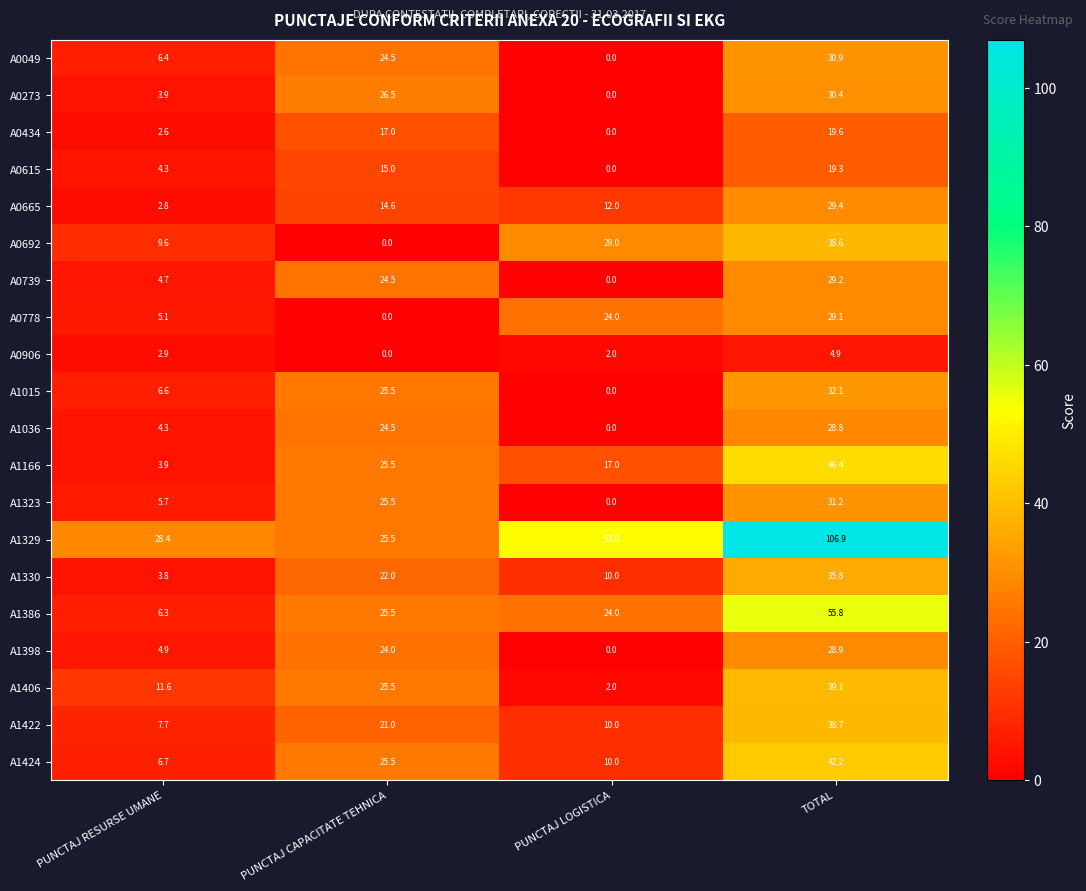

What is the greatest value displayed?

106.9